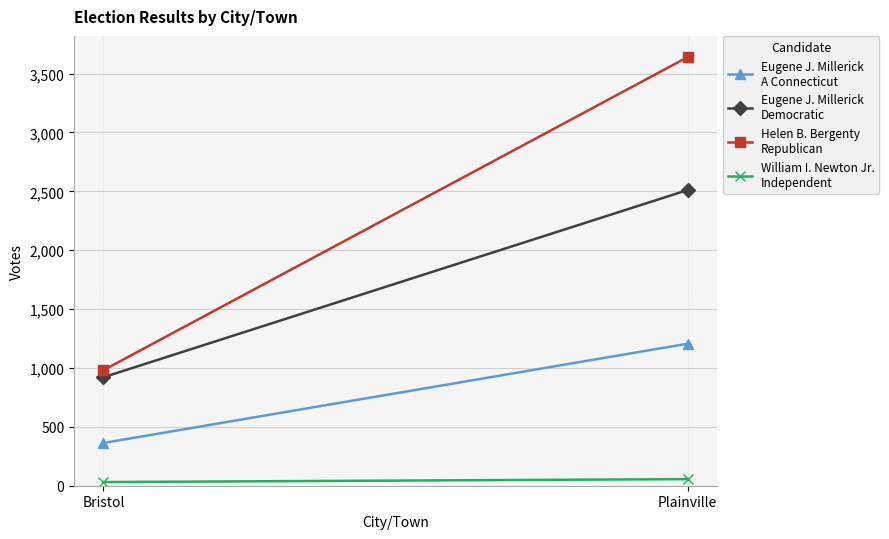

Rank the series by their maximum value, from lowest to highest.

William I. Newton Jr.
Independent, Eugene J. Millerick
A Connecticut, Eugene J. Millerick
Democratic, Helen B. Bergenty
Republican